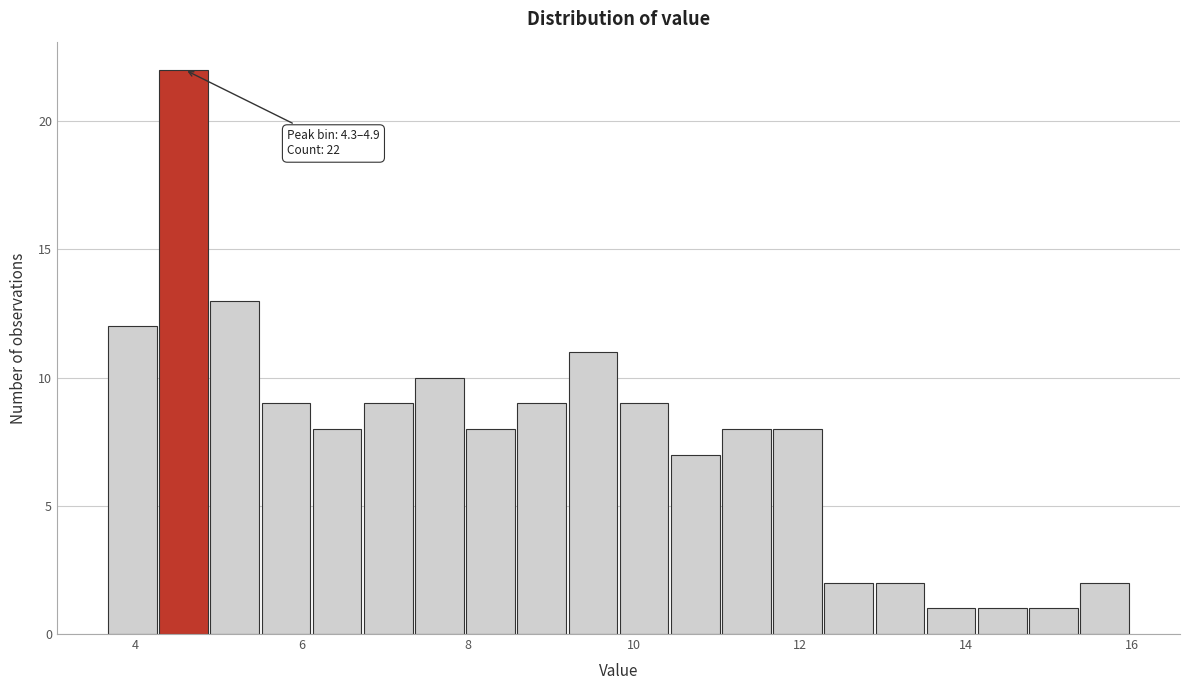

Read against the x-axis, roughly where is the centre of the tallest bar?

4.6